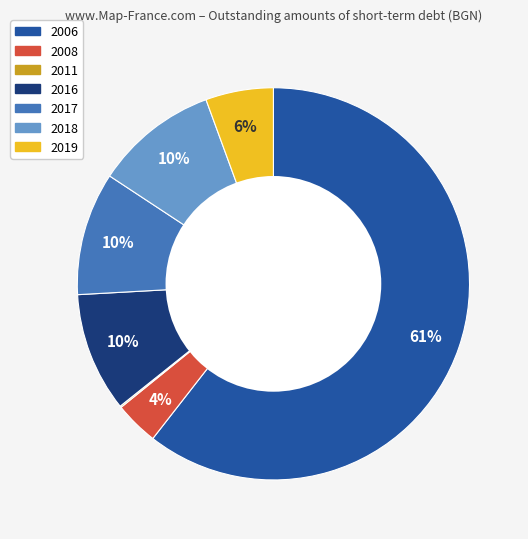

Between 2006 and 2016, which is larger?

2006